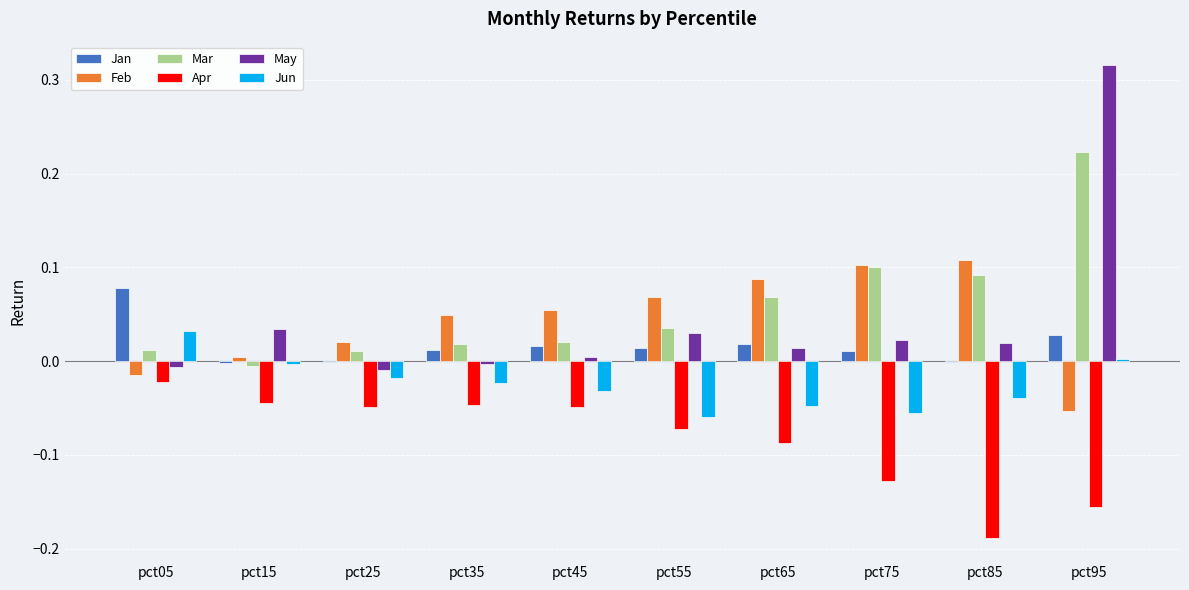

What is the sum of all Apr values?

-0.8